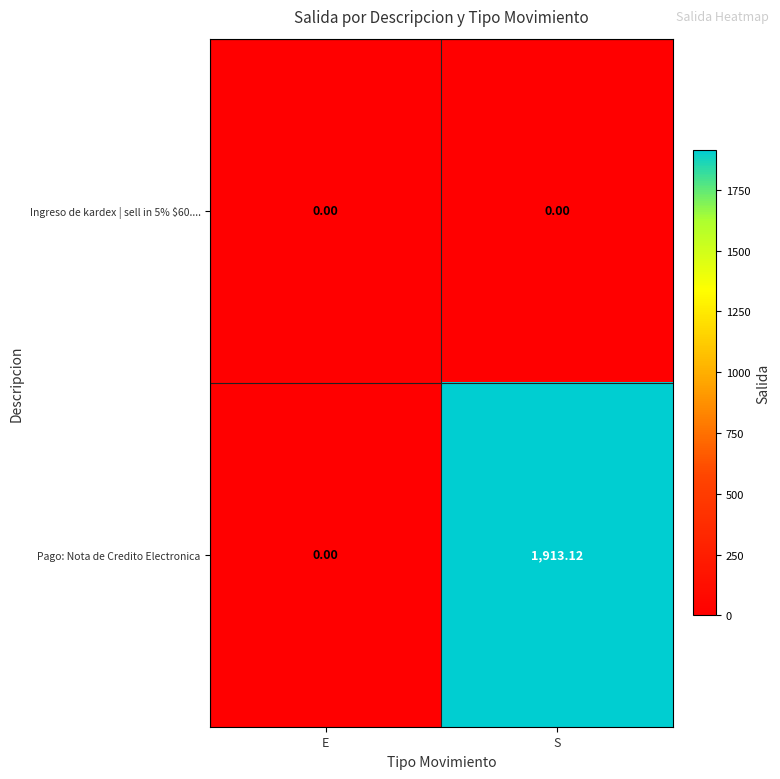

List the labels in order of Pago: Nota de Credito Electronica value, smallest first.

E, S